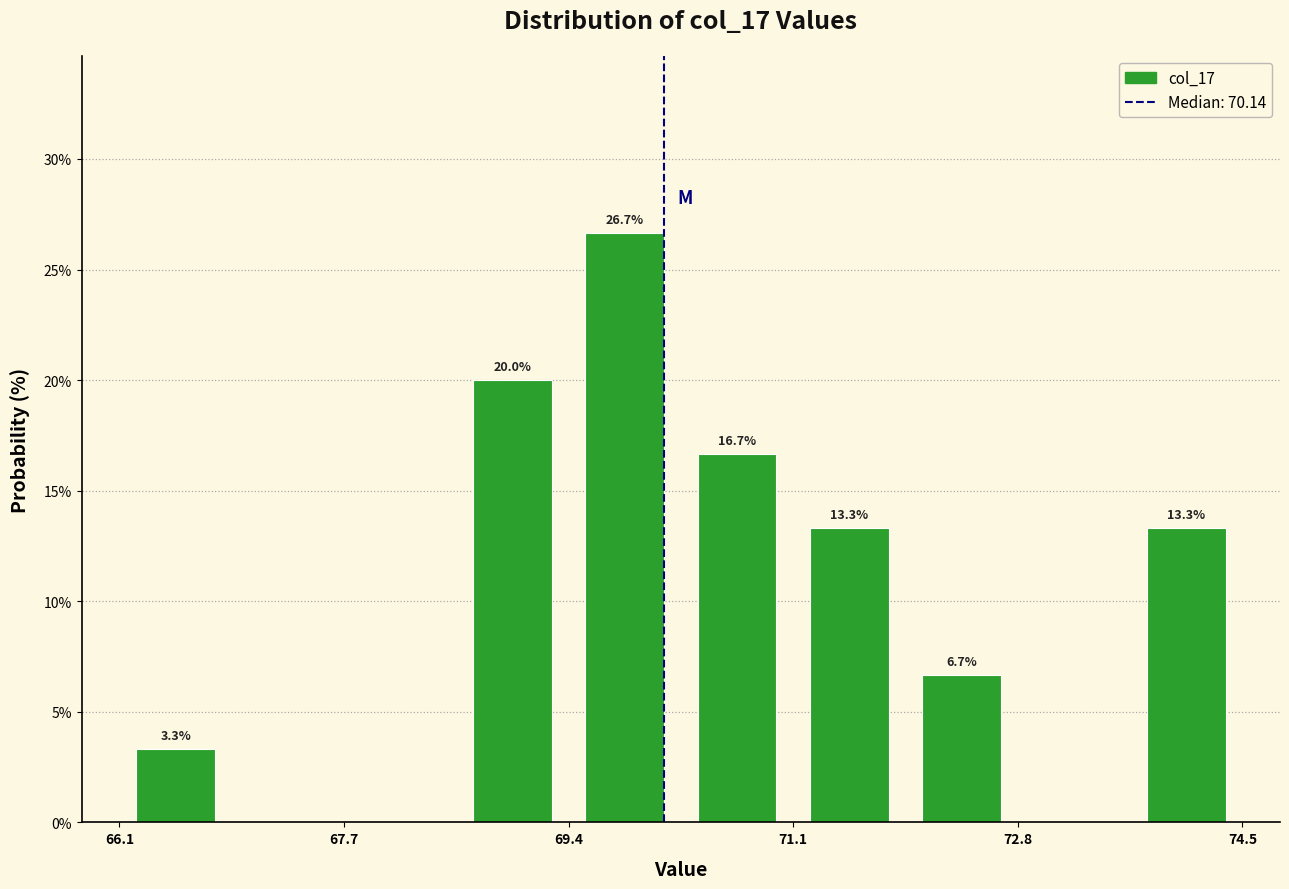

Over which range of the x-axis is the bar tallest?

69.4 to 70.2